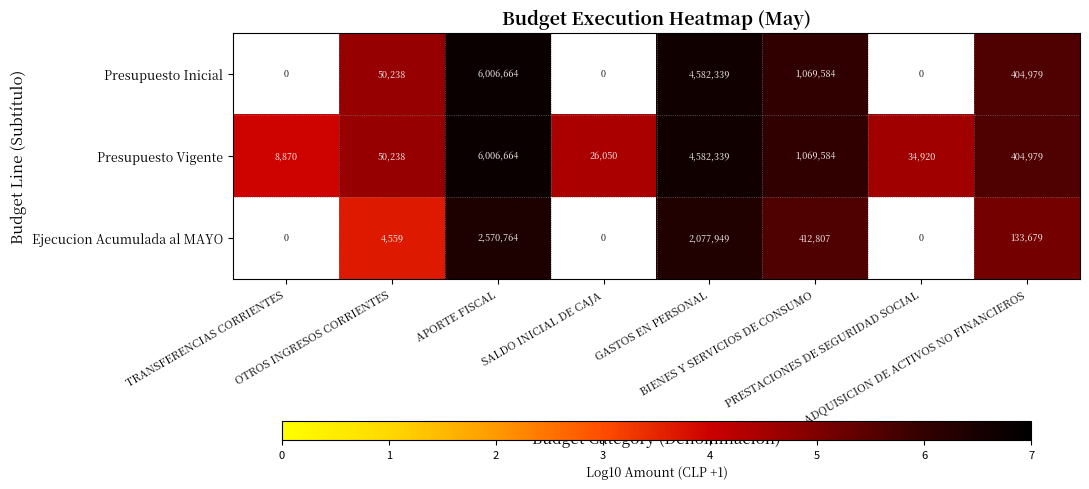

At which category is the sum across all series the highest?

APORTE FISCAL